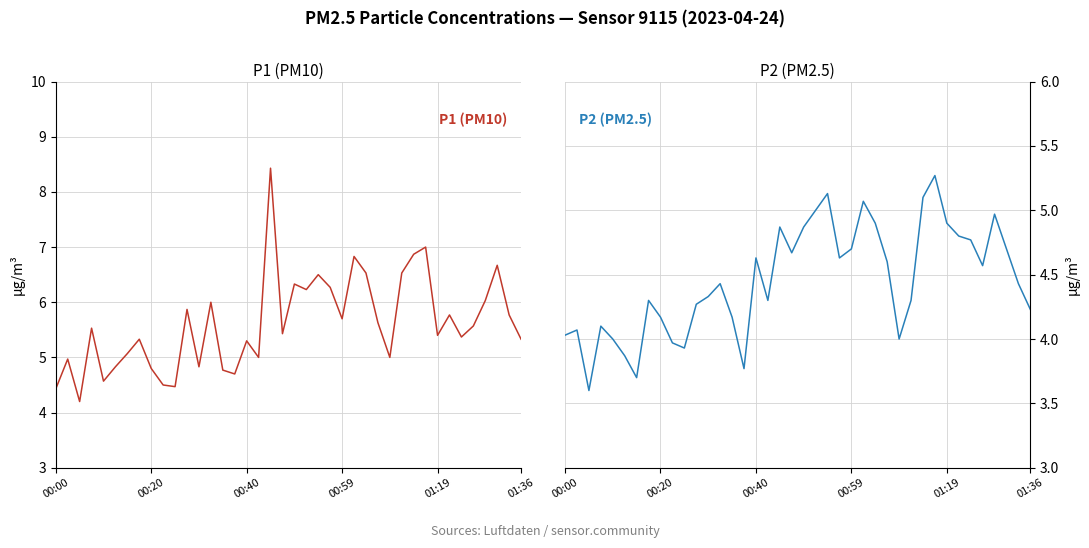

At which category is the sum across all series the highest?

18